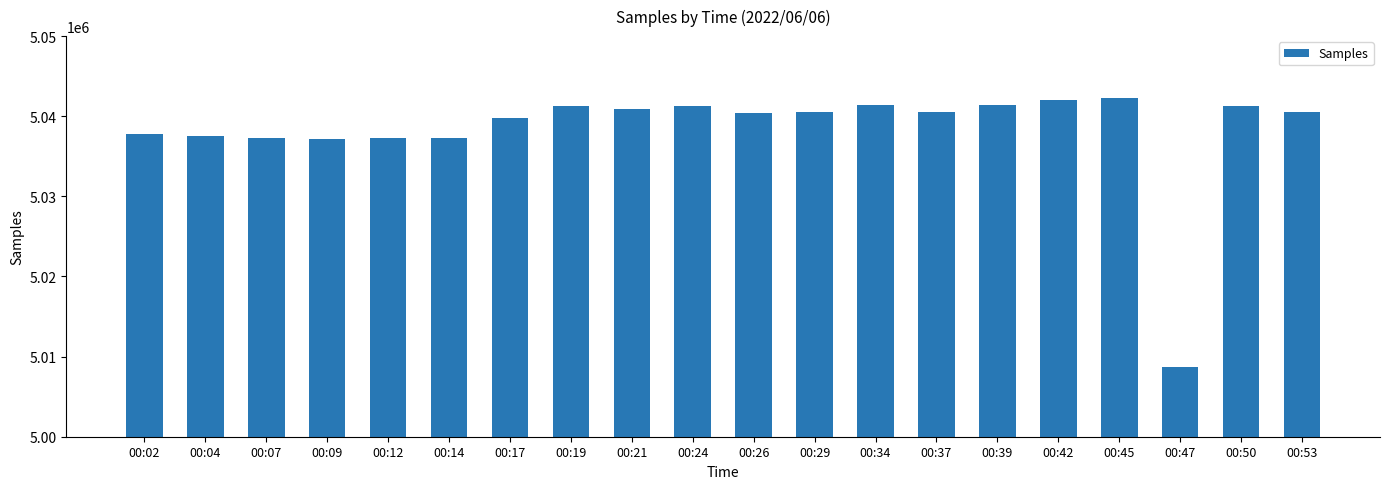

What is the ratio of the value at 00:53 to the value at 00:04?

1.0